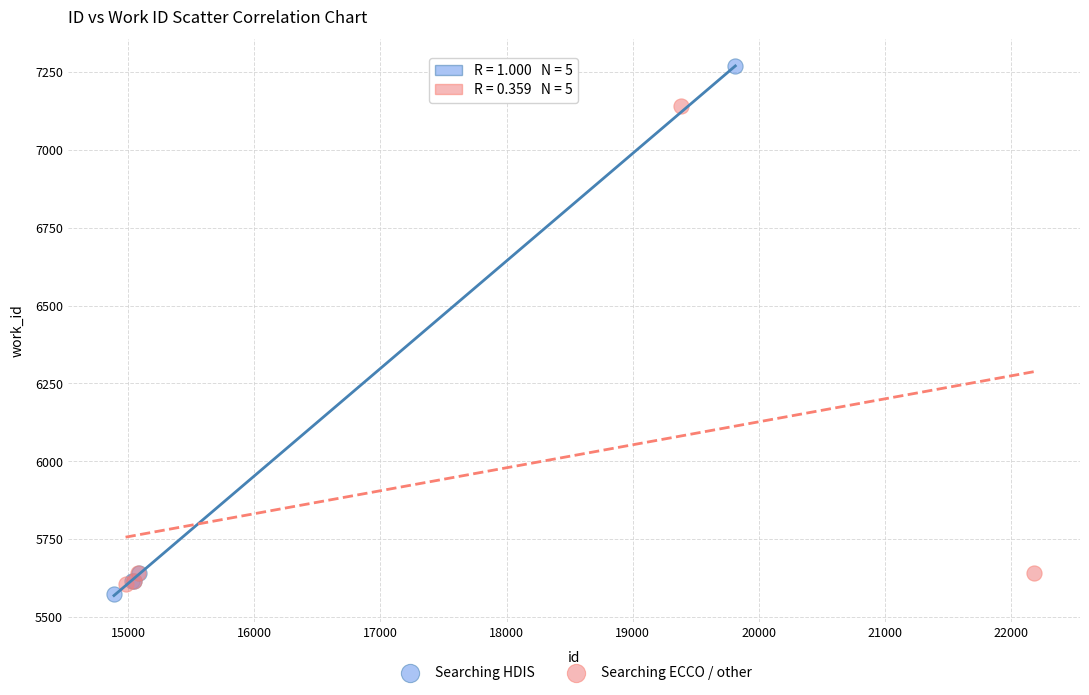

Which series has the widest spread of Y values?

Searching HDIS